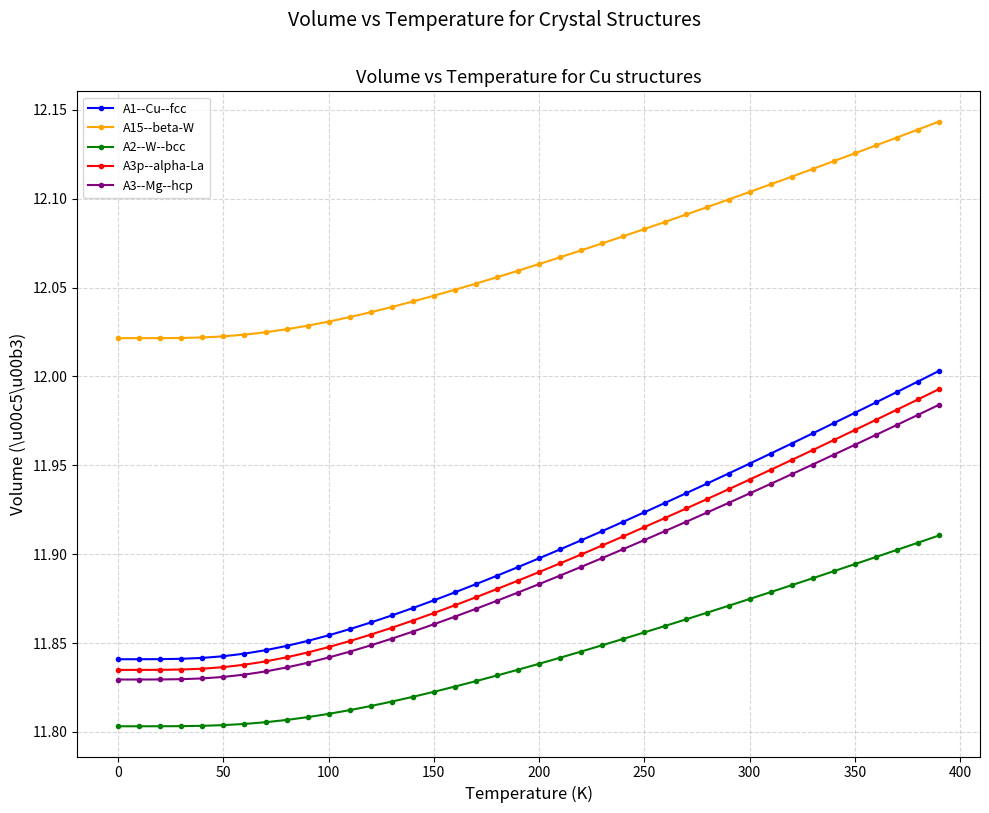

What is the sum of all A1--Cu--fcc values?

476.1